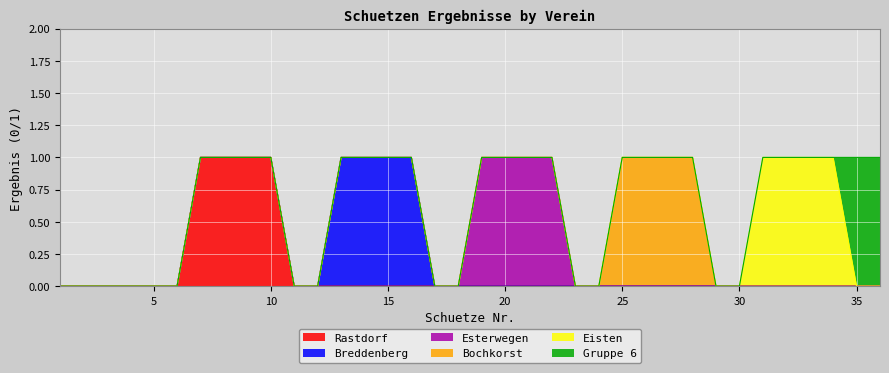

How many distinct data groups are displayed?

6